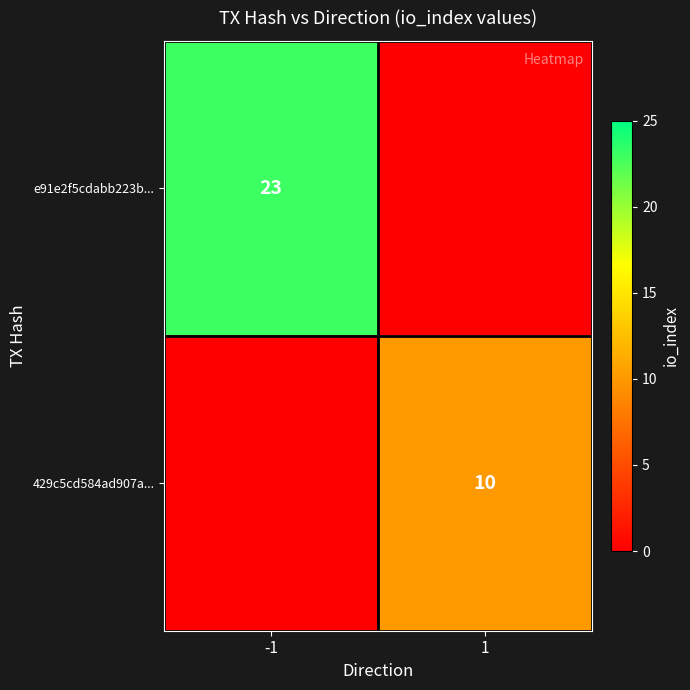

Is it true that e91e2f5cdabb223b... equals 30 at -1?

False